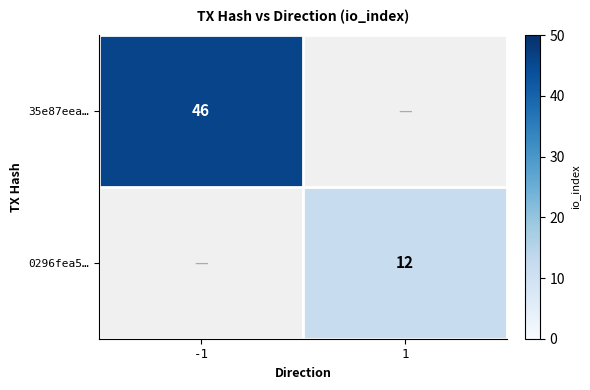

The value of 35e87eea… at -1 is 28. True or false?

False